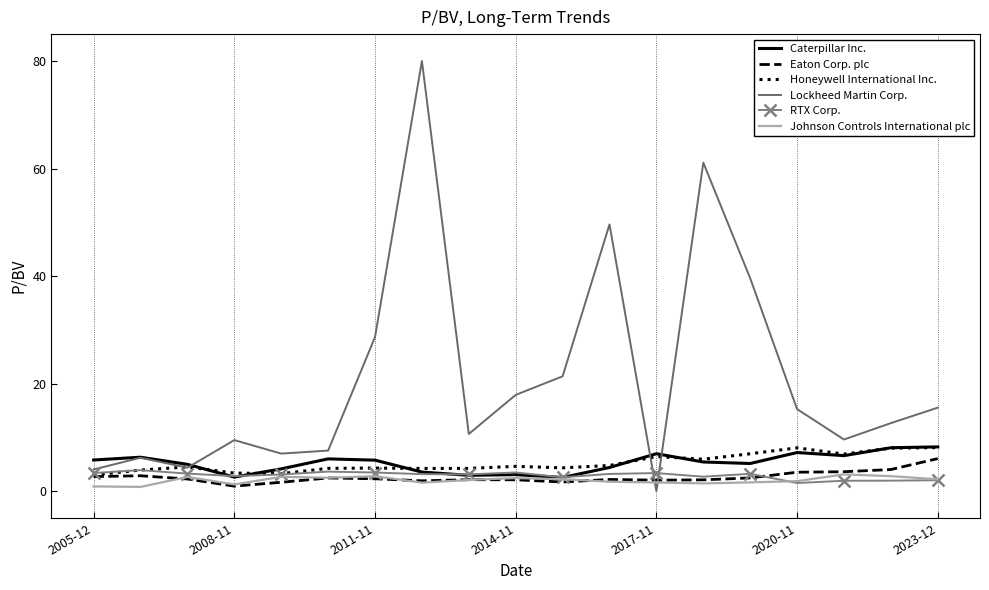

What is the maximum value for RTX Corp.?

3.9